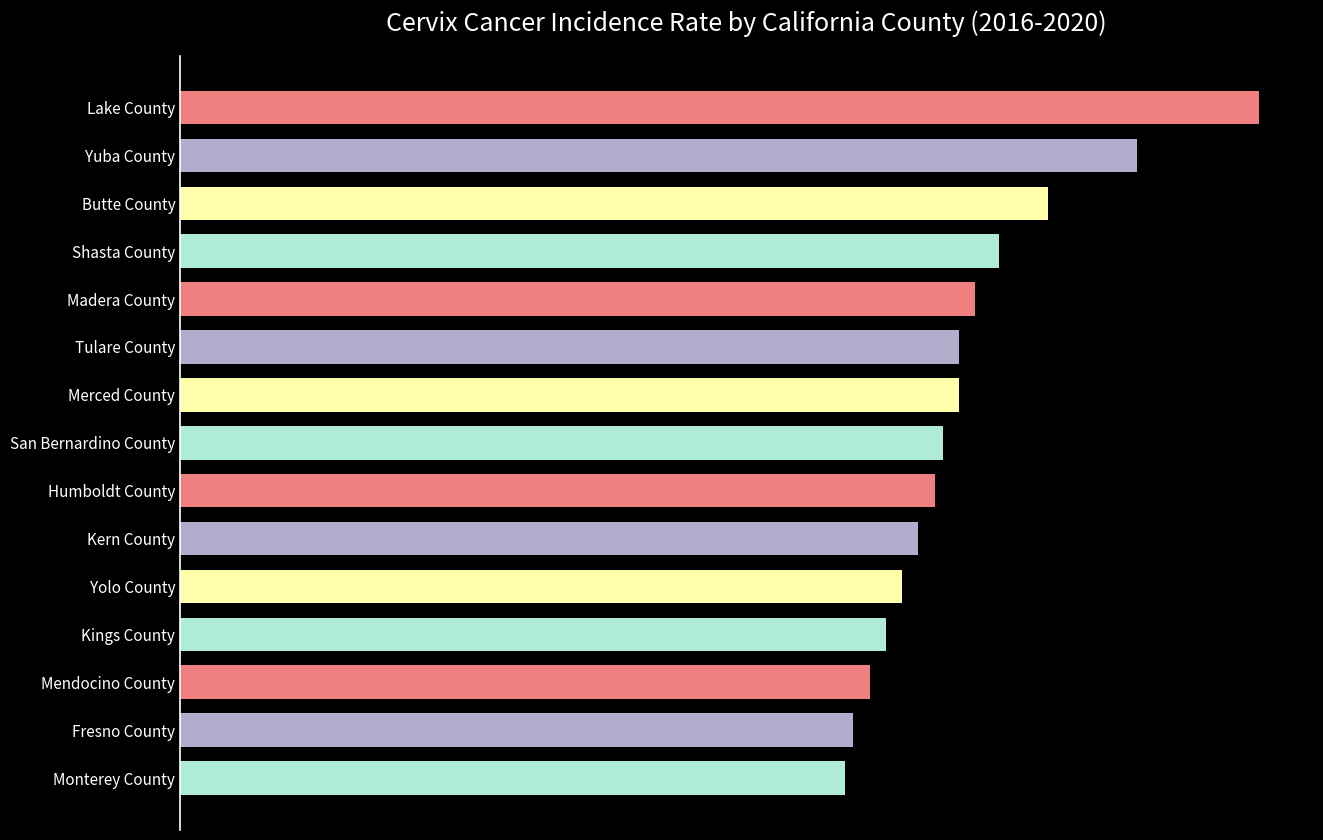

How many categories are shown in the chart?

15